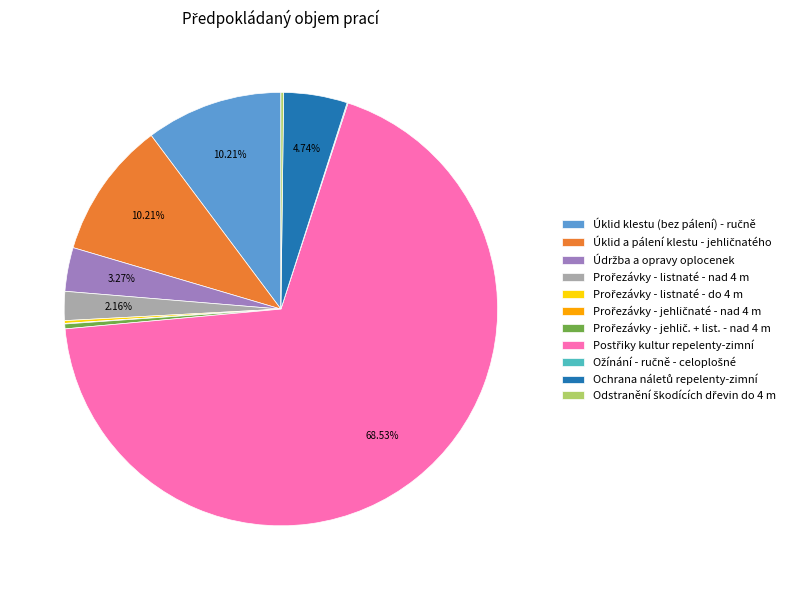

Is there a majority slice in this chart?

Yes